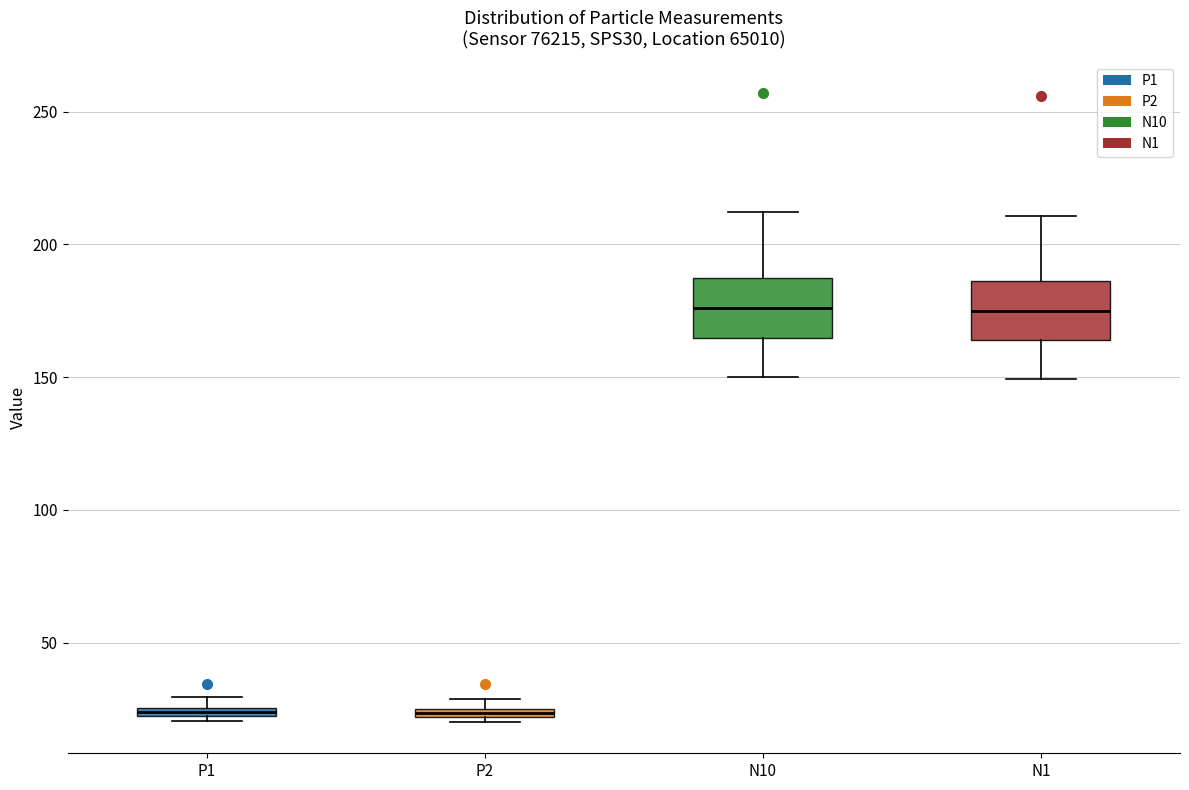

Where does the upper whisker of the box for N1 end on the y-axis? The values are not printed on the chart, so give them approximately, as read against the axis.

210